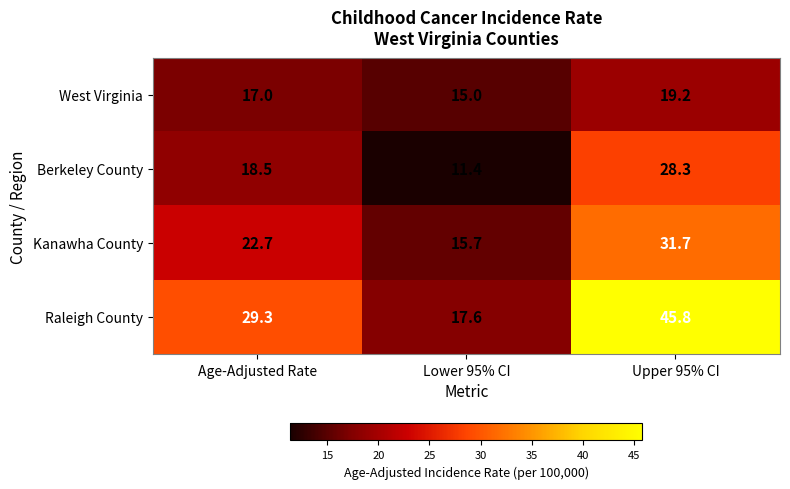

At Age-Adjusted Rate, list the series in order from smallest to largest.

West Virginia, Berkeley County, Kanawha County, Raleigh County